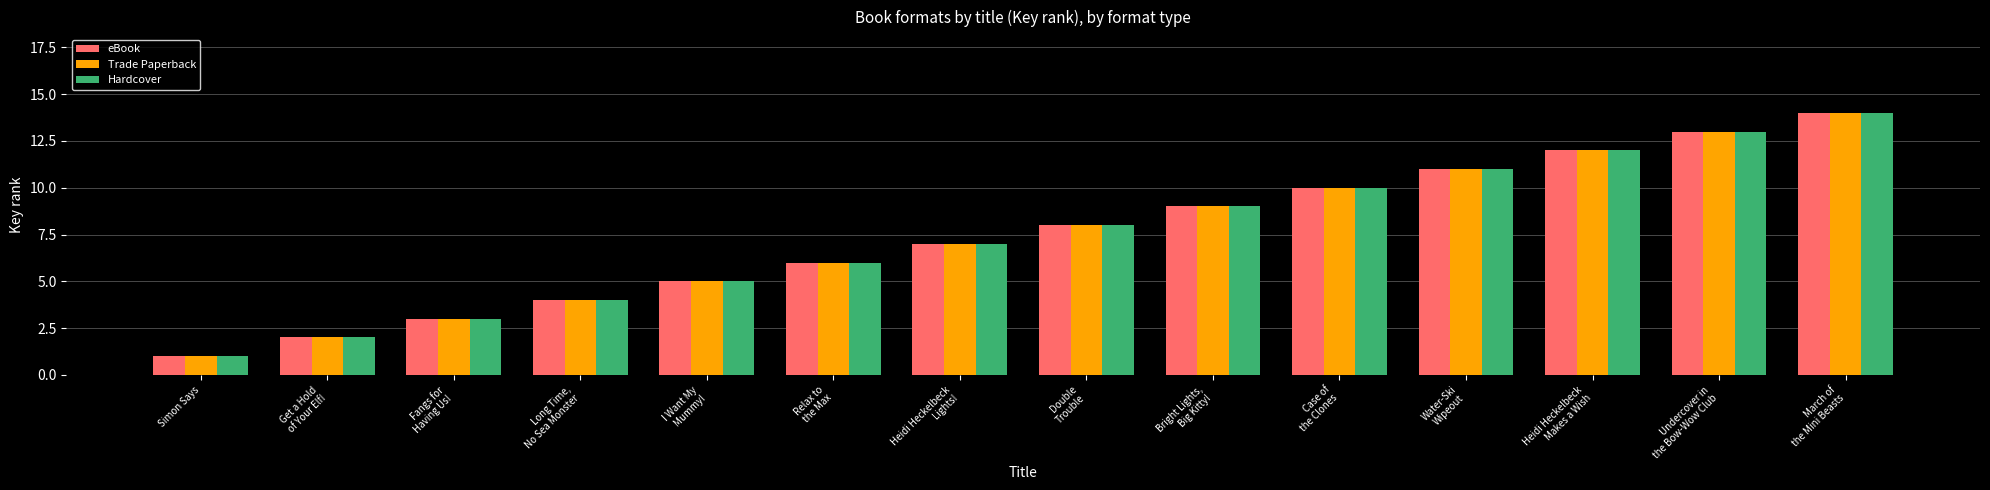

What is the difference between the second highest and minimum values in the eBook series?

12